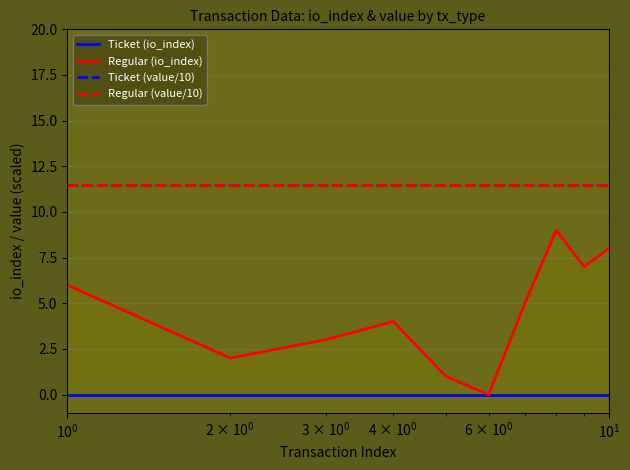

Rank the series by their maximum value, from lowest to highest.

Ticket (io_index), Regular (io_index), Ticket (value/10), Regular (value/10)